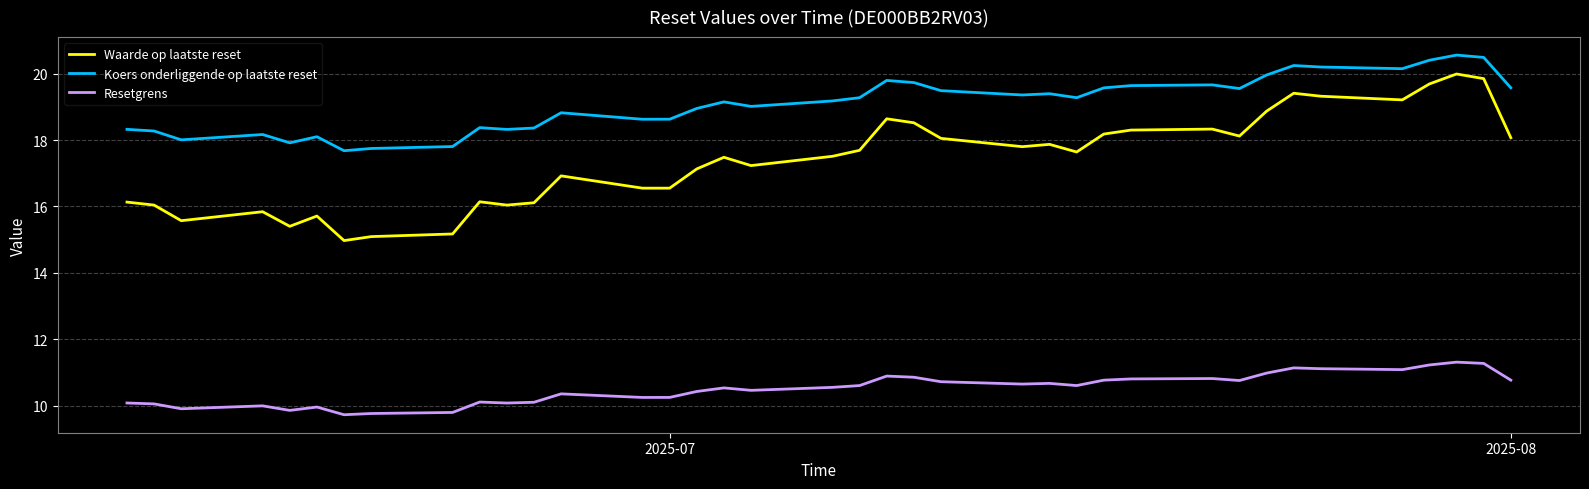

How many lines are shown in the chart?

3